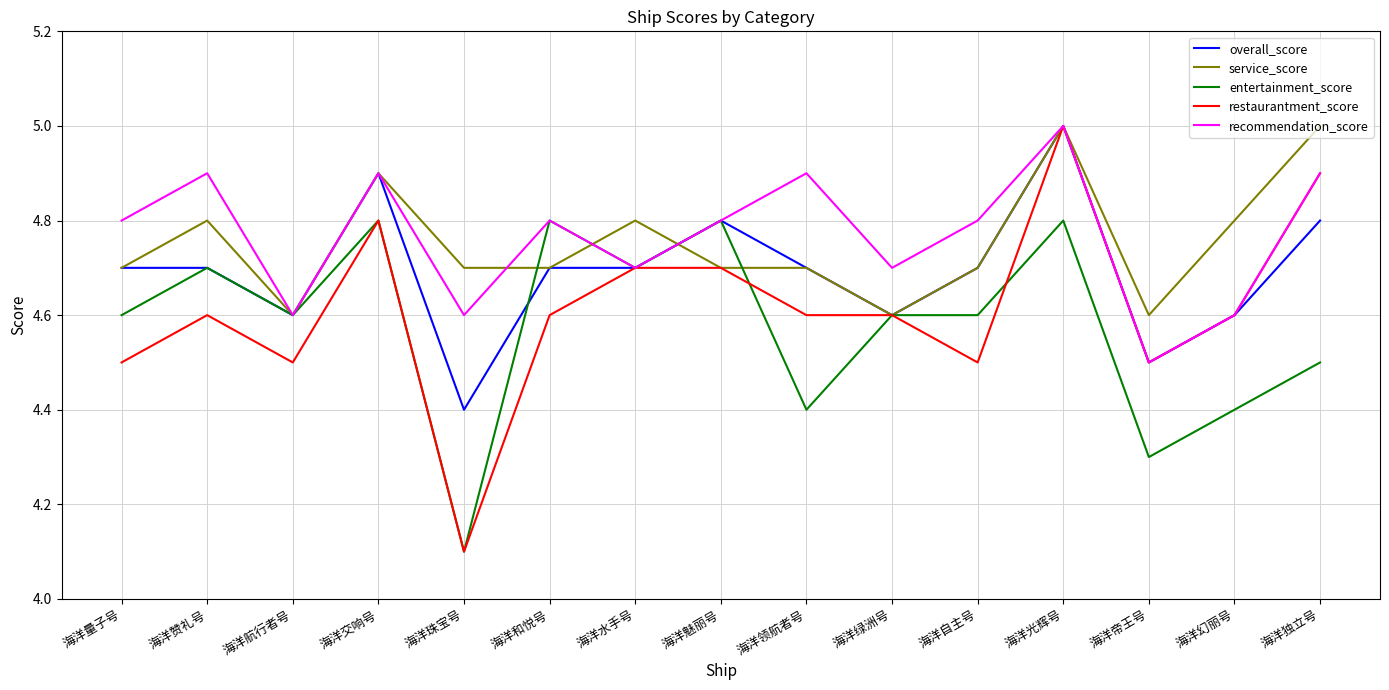

What is the highest value of the restaurantment_score series?

5.0